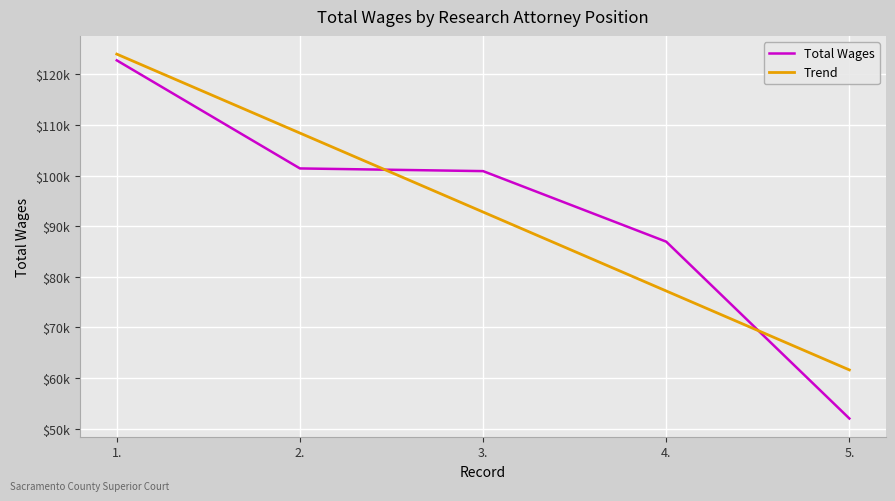

Rank the series at 2. from lowest to highest value.

Total Wages, Trend